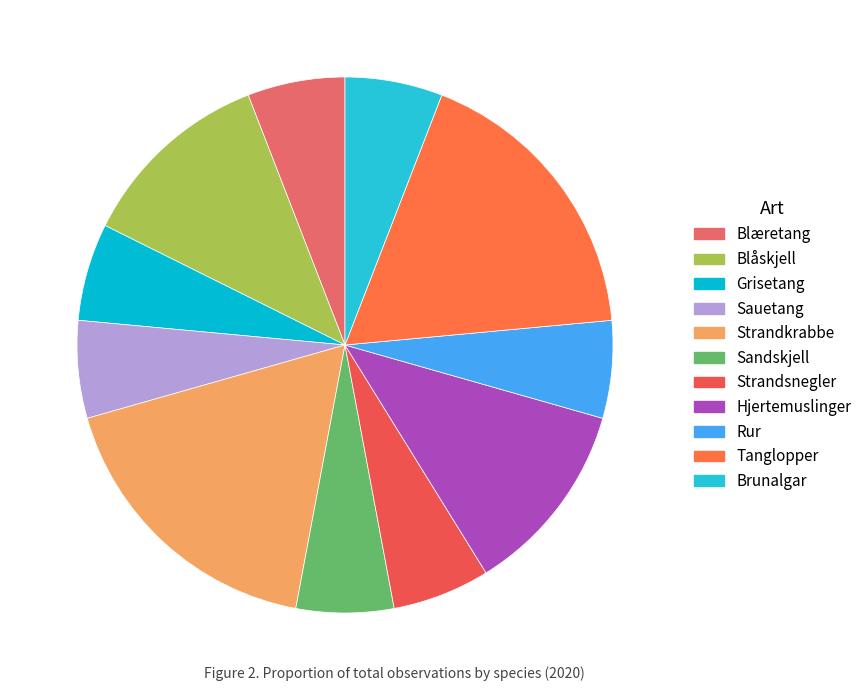

Is there any slice that represents more than half of the pie?

No